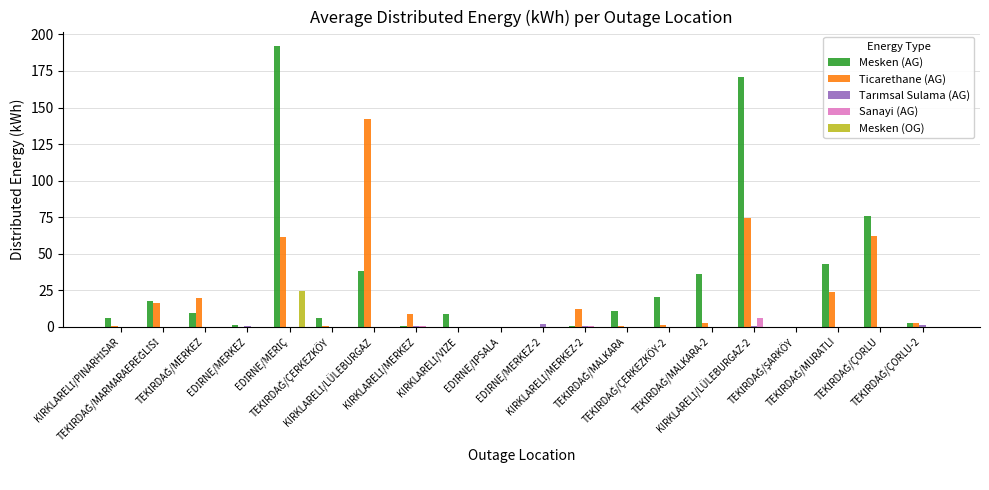

Which series has the largest total across all categories?

Mesken (AG)